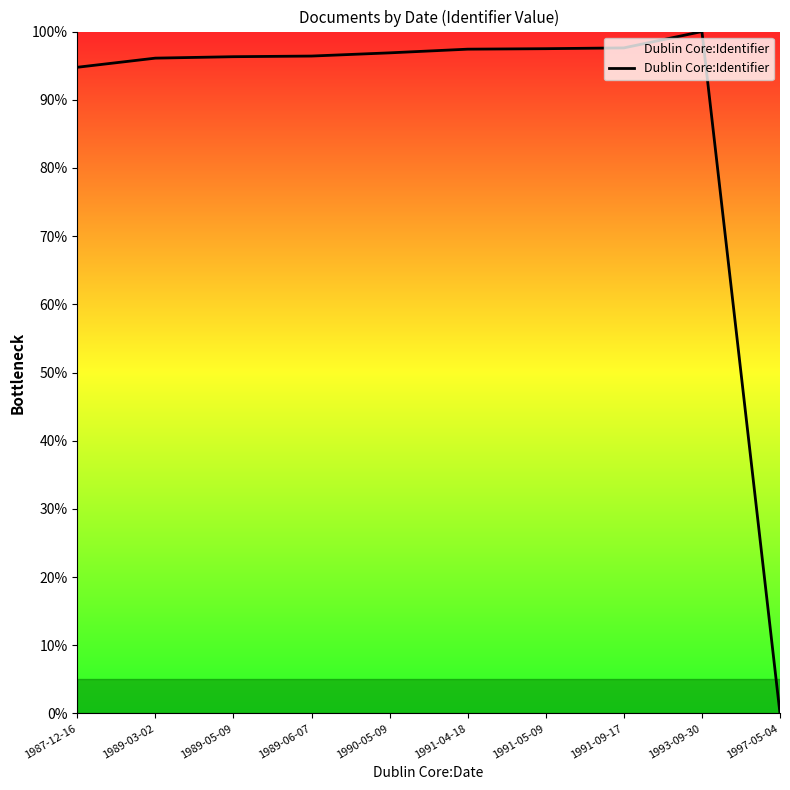

What value does the data have at 1989-06-07?

96.4